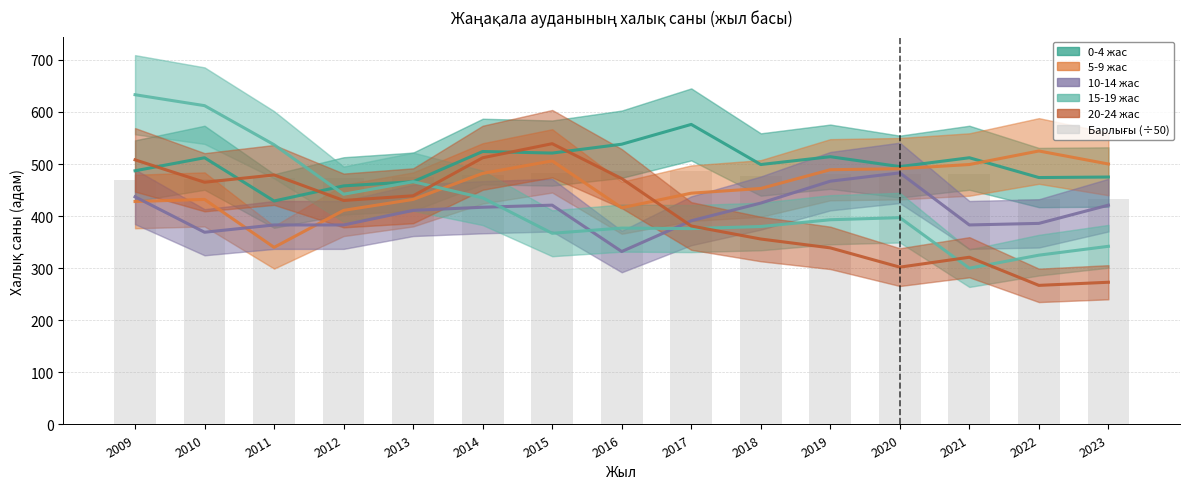

True or false: 15-19 жас has a value of 380.0 at 2018.

True